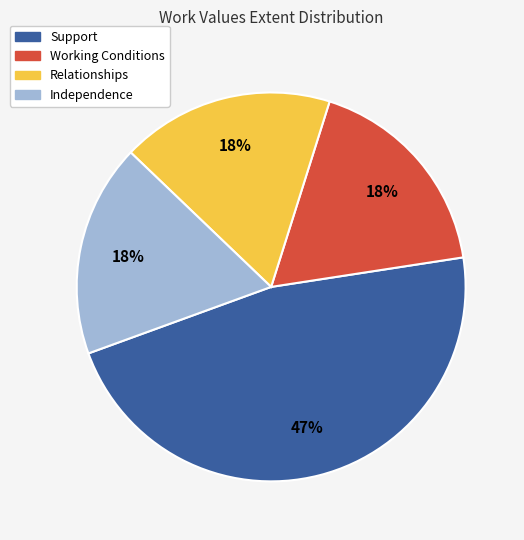

Is it true that Relationships is 18% of the pie?

True